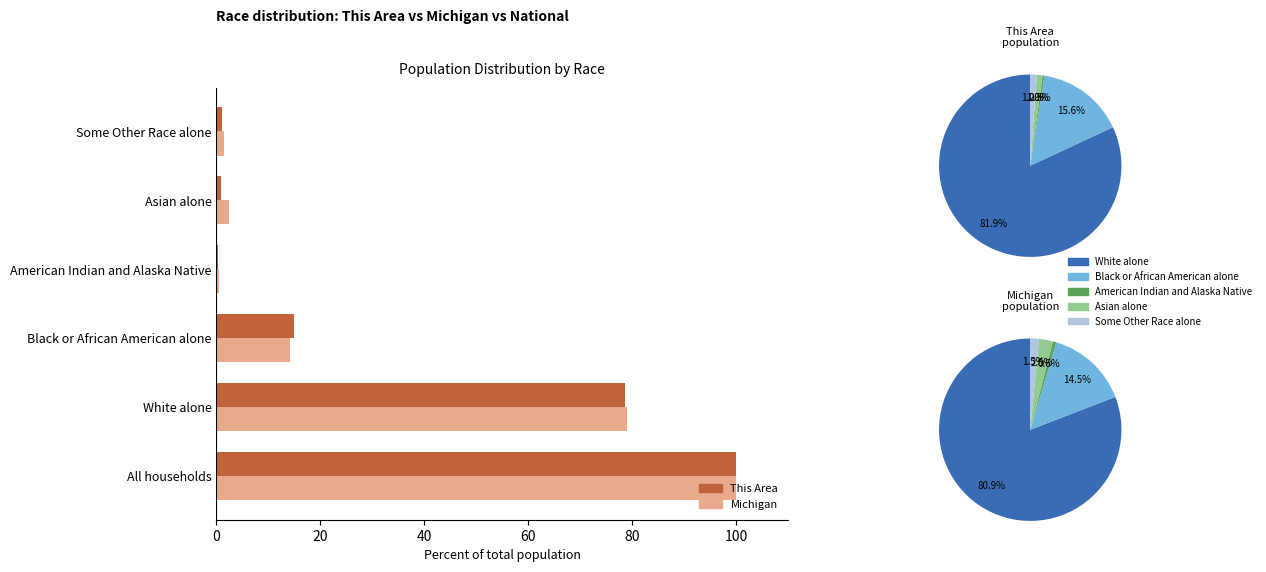

What is the difference between the maximum and second lowest values in the This Area series?

99.0